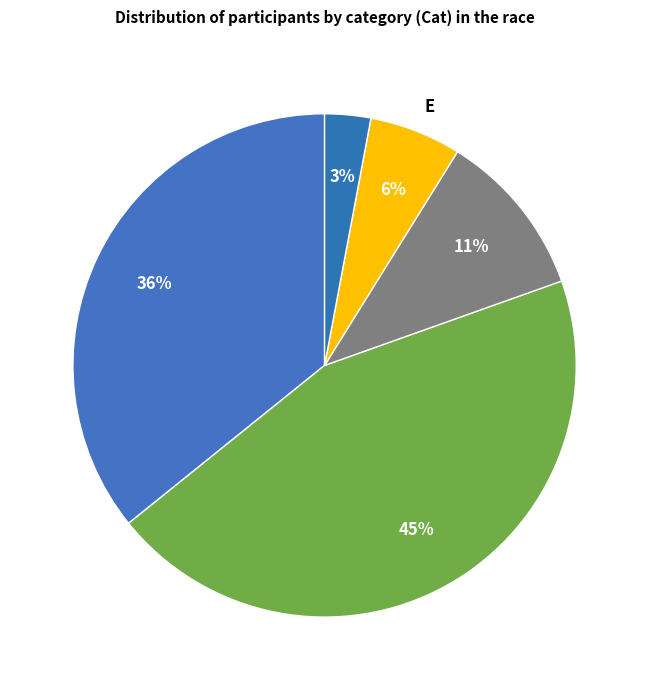

Is there any slice that represents more than half of the pie?

No